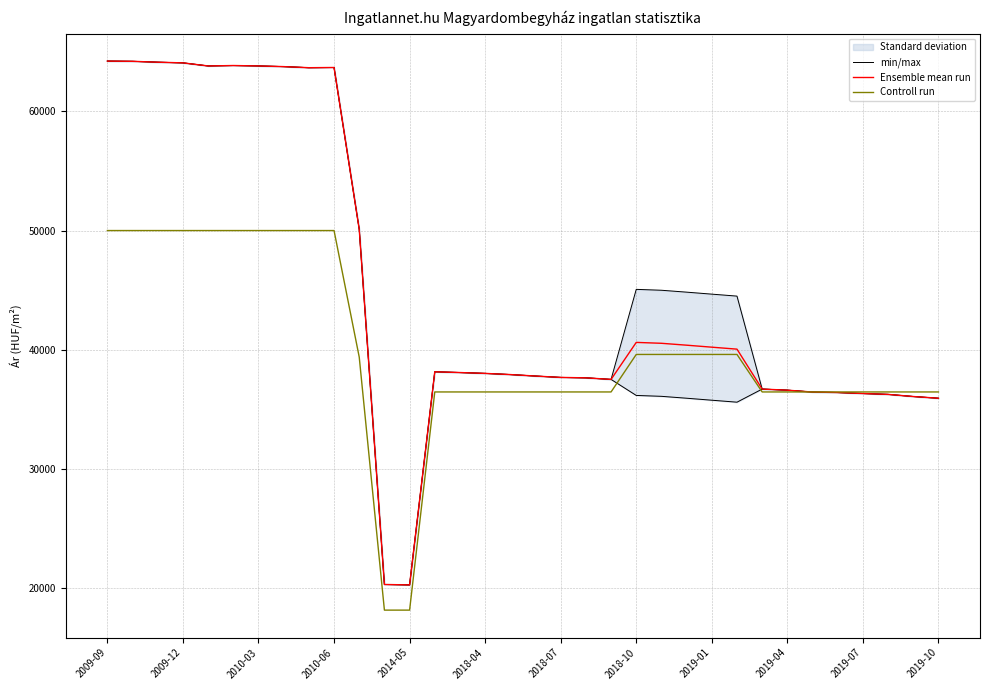

At how many categories does at least one series exceed 40602?

12